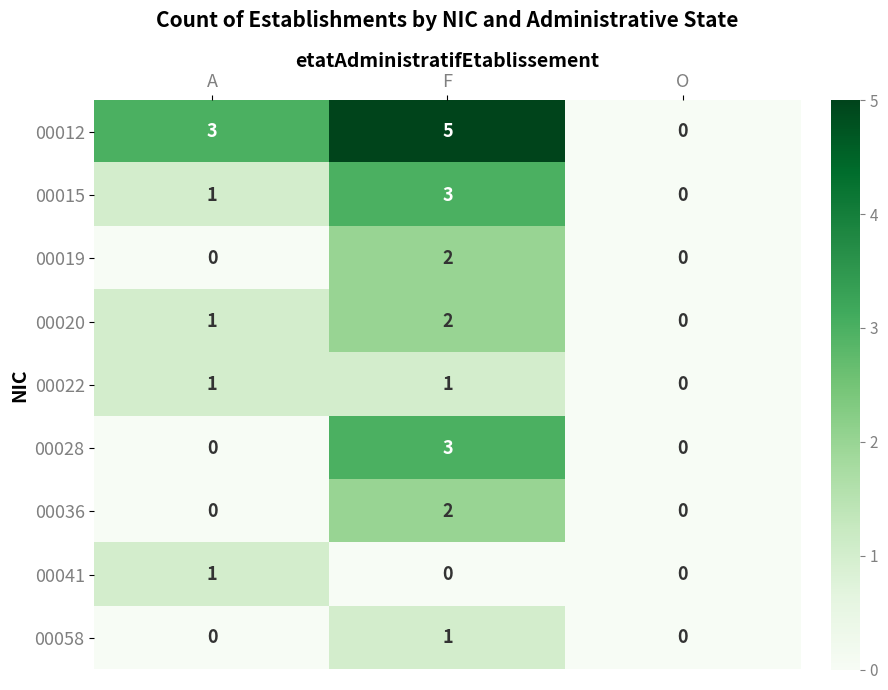

True or false: 00028 has a value of 0 at A.

True